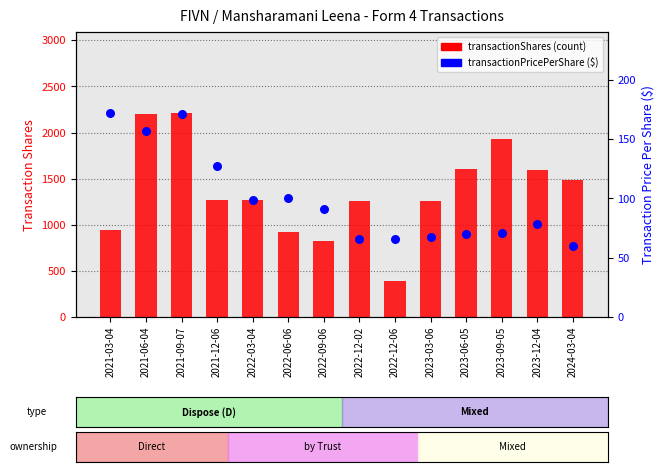

Which series reaches the maximum Y coordinate?

transactionShares